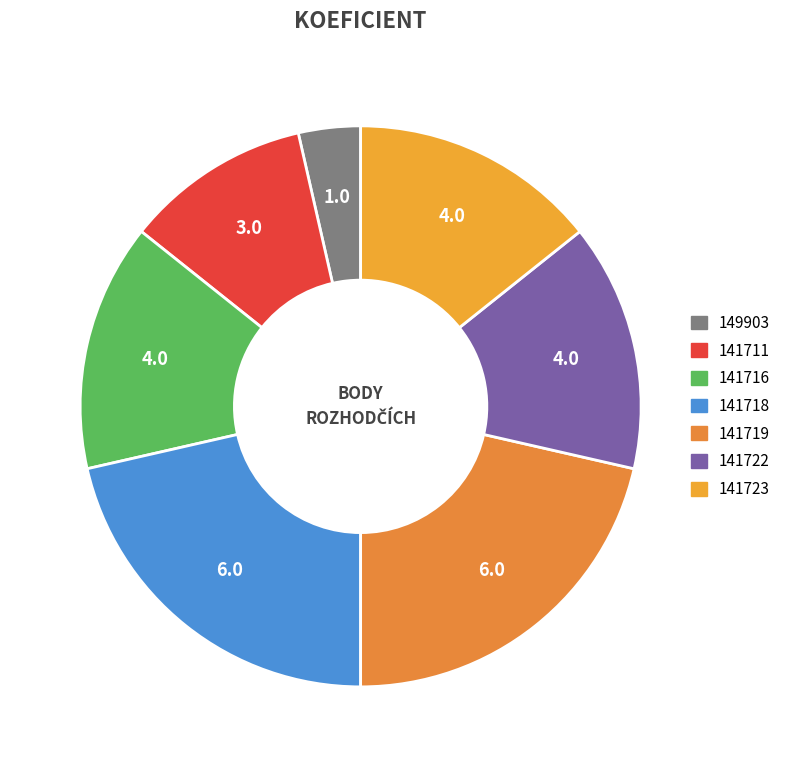

Count the number of slices in the pie.

7